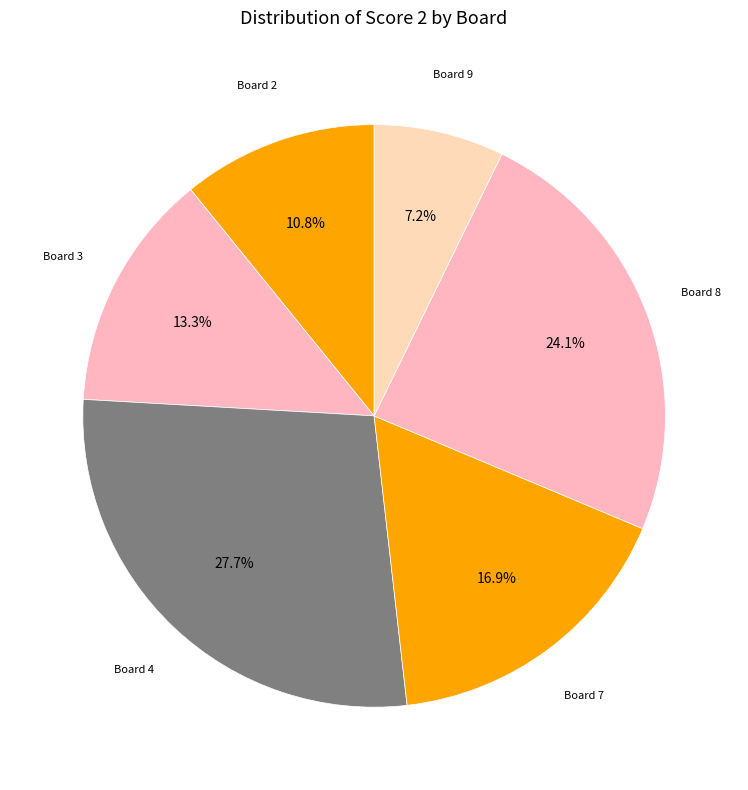

How many slices are in this pie chart?

6